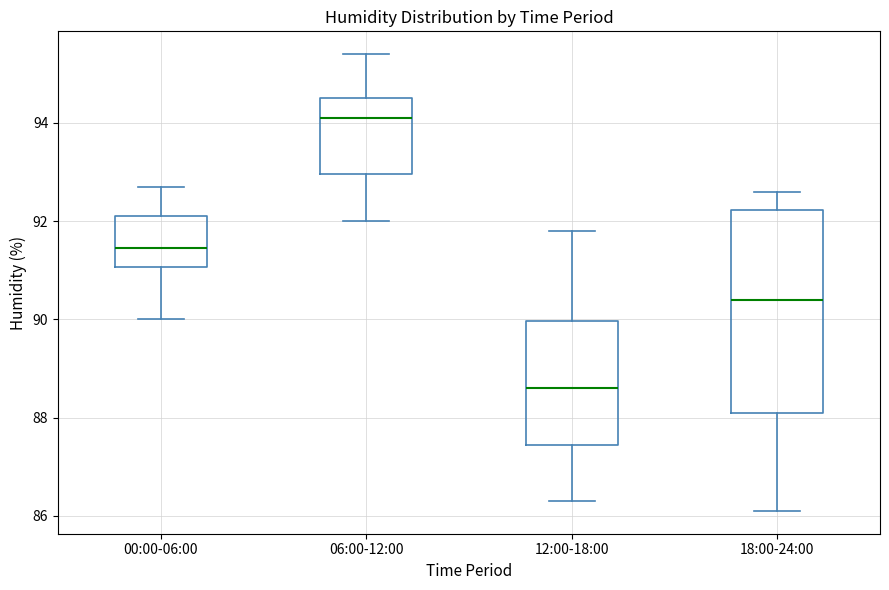

Which box has the lowest median line?

12:00-18:00